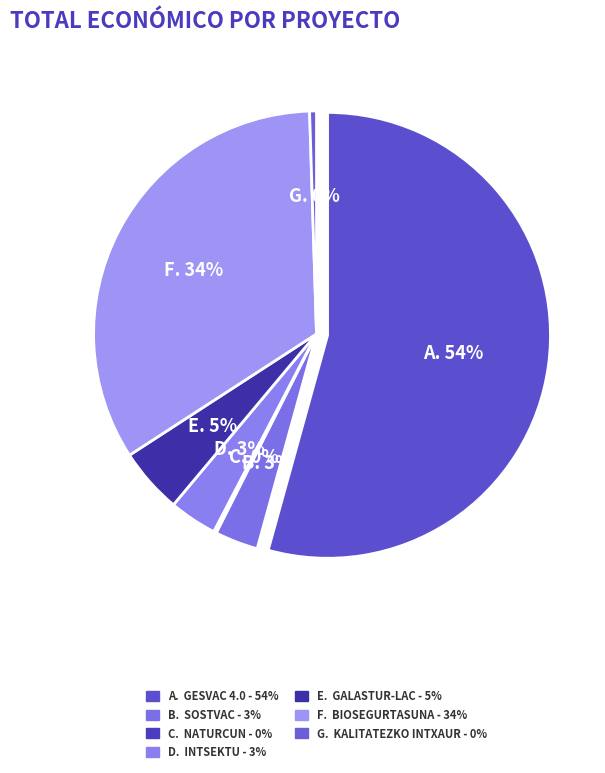

What percentage do BIOSEGURTASUNA and SOSTVAC together represent?

36.8%